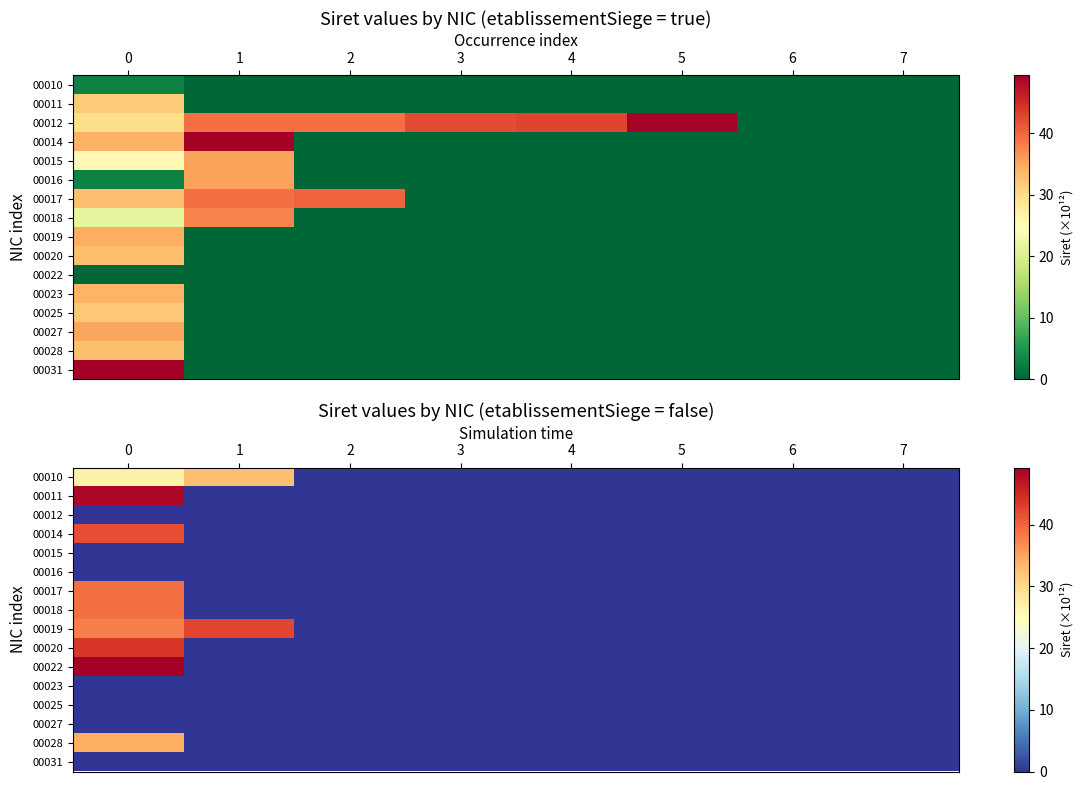

Which category has the lowest value across all series?

2